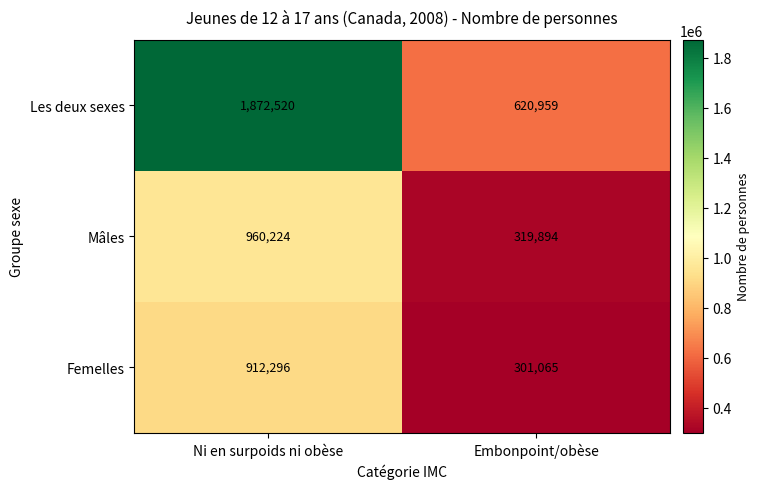

Between Ni en surpoids ni obèse and Embonpoint/obèse, which series saw the biggest shift?

Les deux sexes